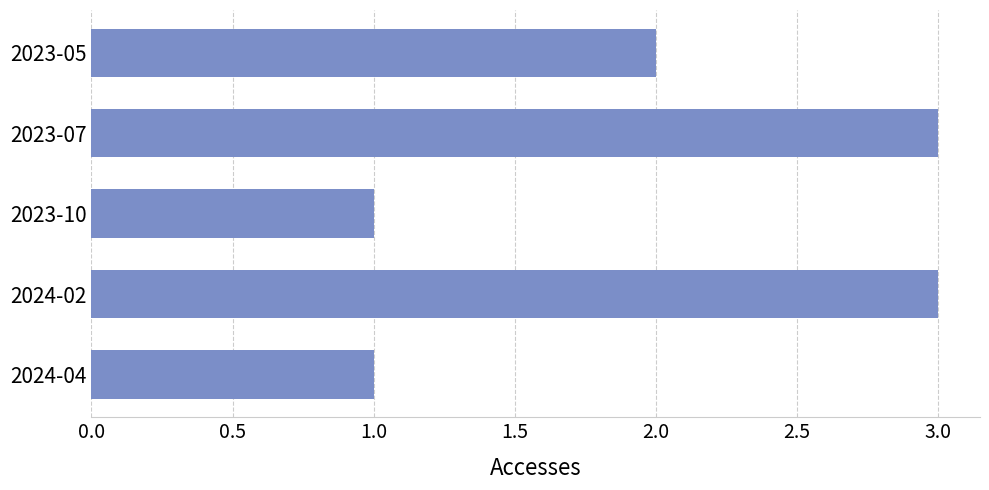

Are the bars grouped side by side (vs. stacked)?

No